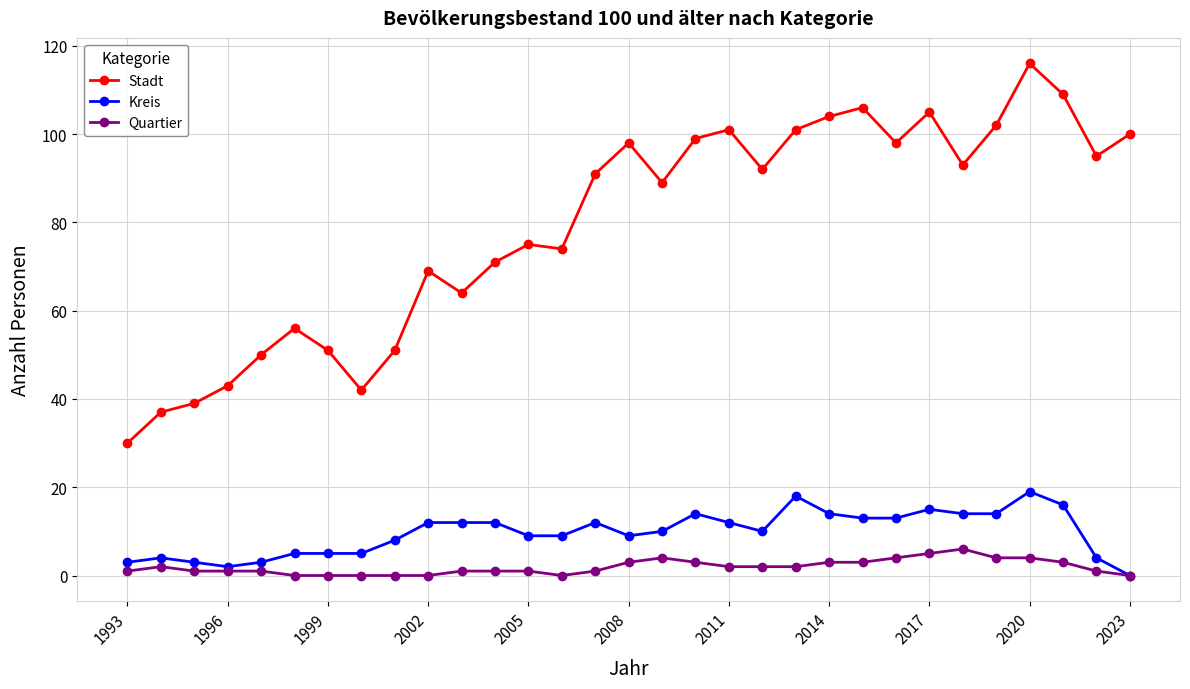

Which series has the largest total across all categories?

Stadt